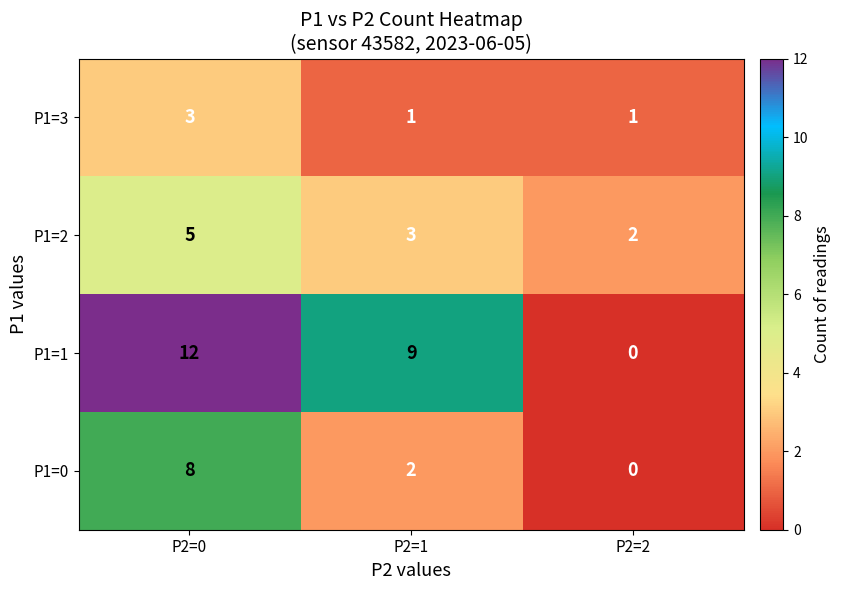

Which series has the largest total across all categories?

P1=1